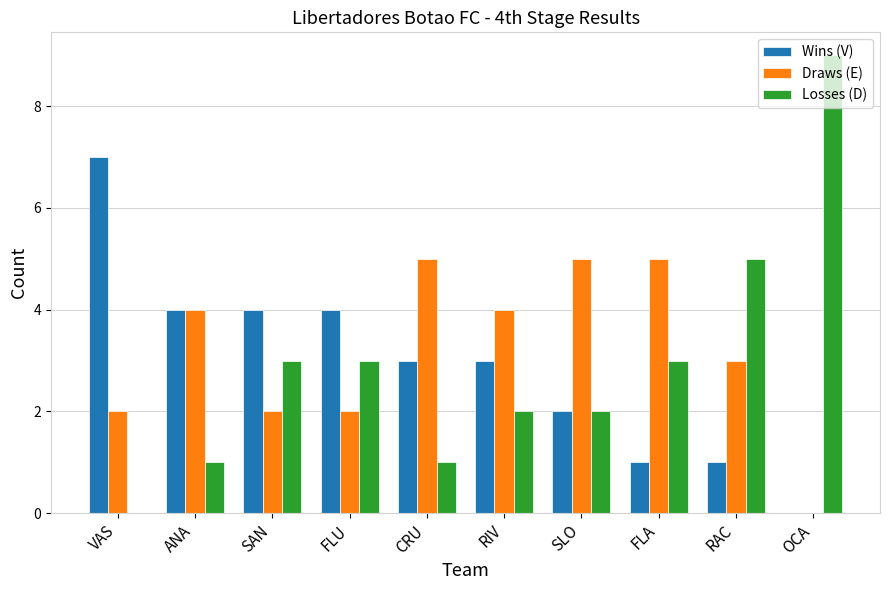

Are the bars grouped side by side (vs. stacked)?

Yes